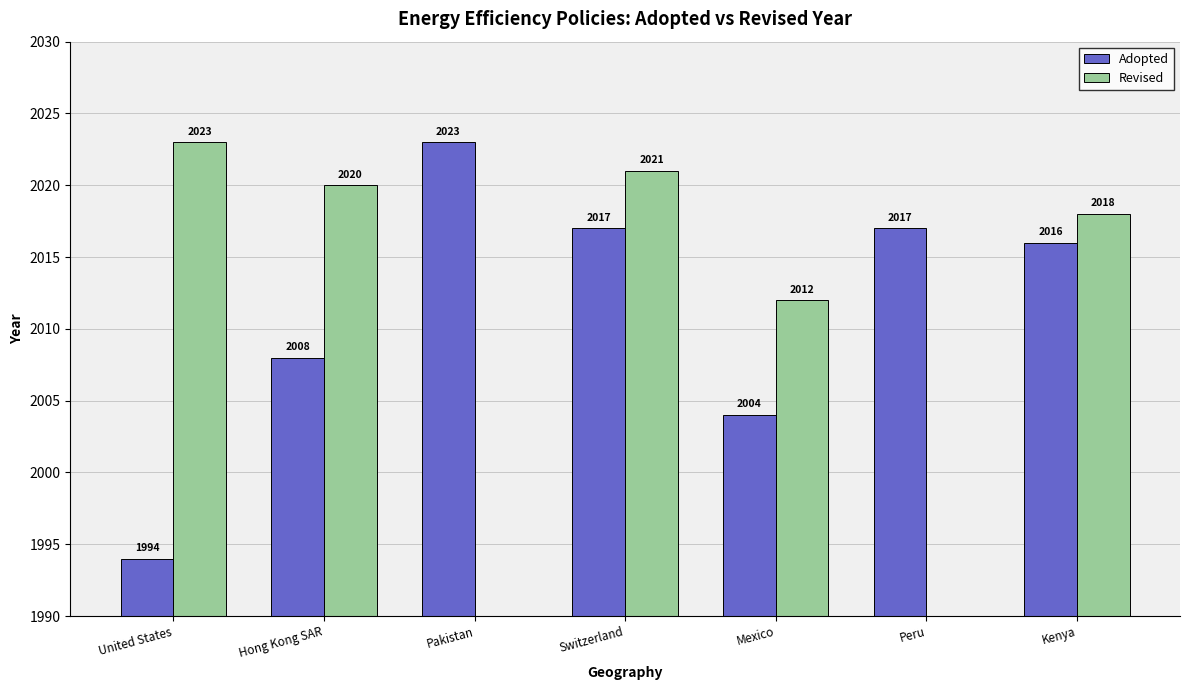

How many bars are there in each group?

2